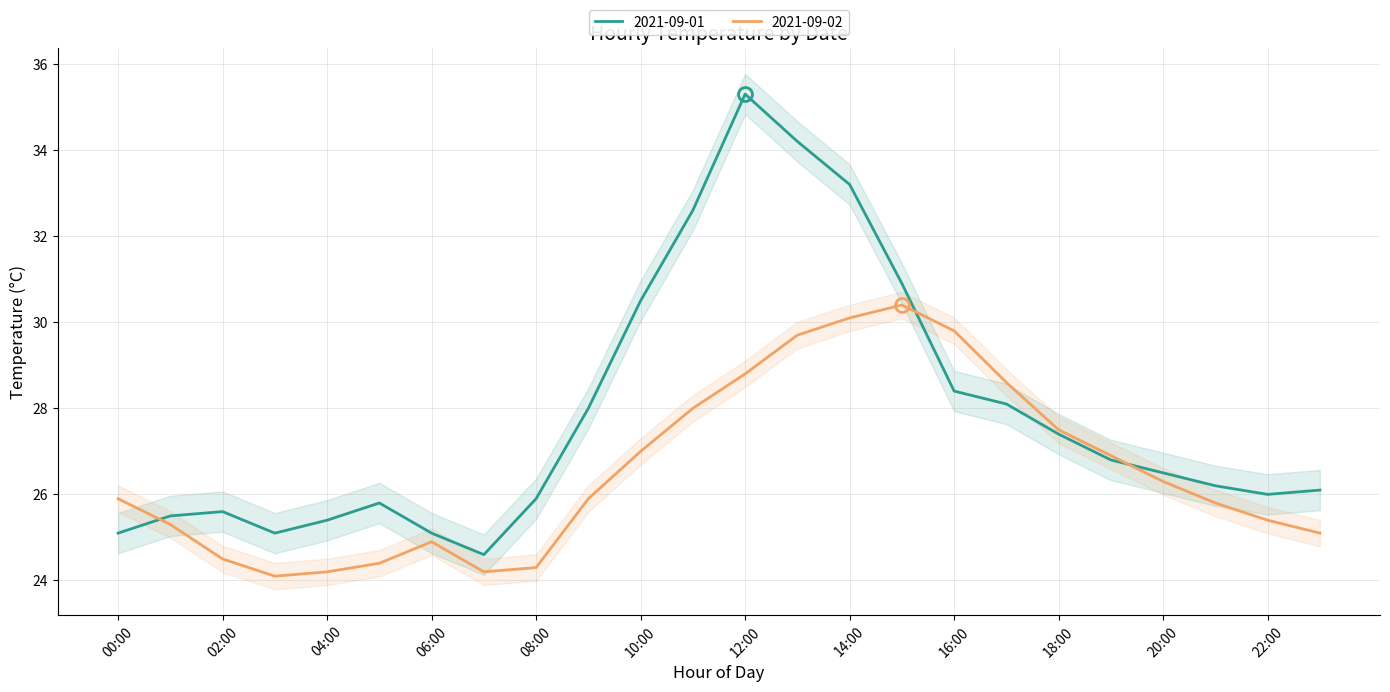

True or false: 2021-09-01 and 2021-09-02 cross at least once.

True